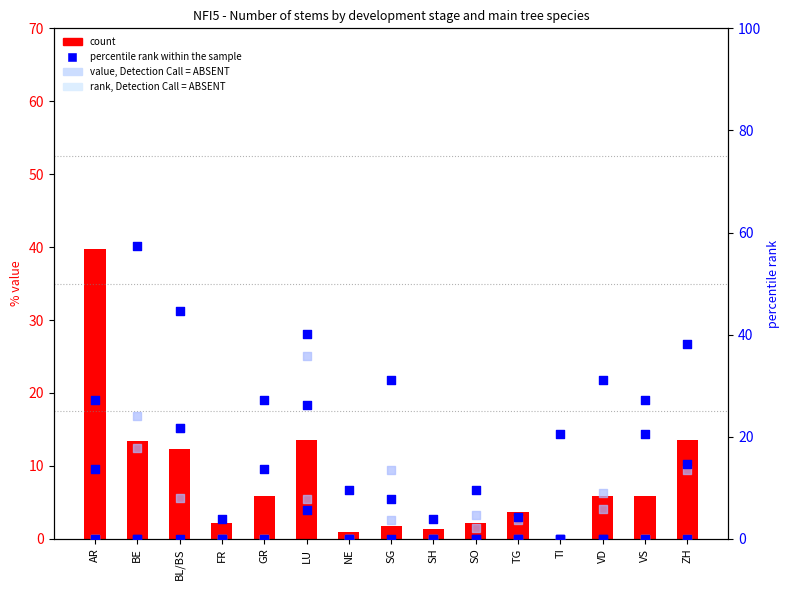

Which series has the largest total across all categories?

VD (col_46)